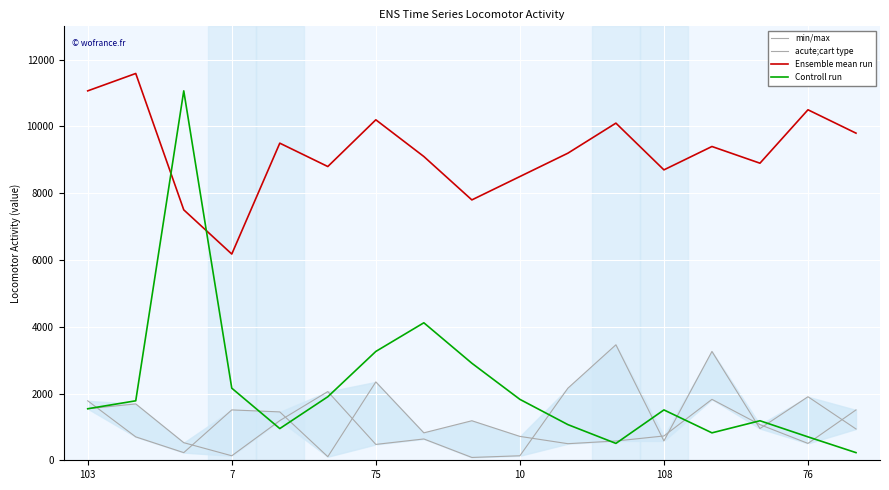

What are all the series names shown in the legend?

min/max, acute;cart type, Ensemble mean run, Controll run